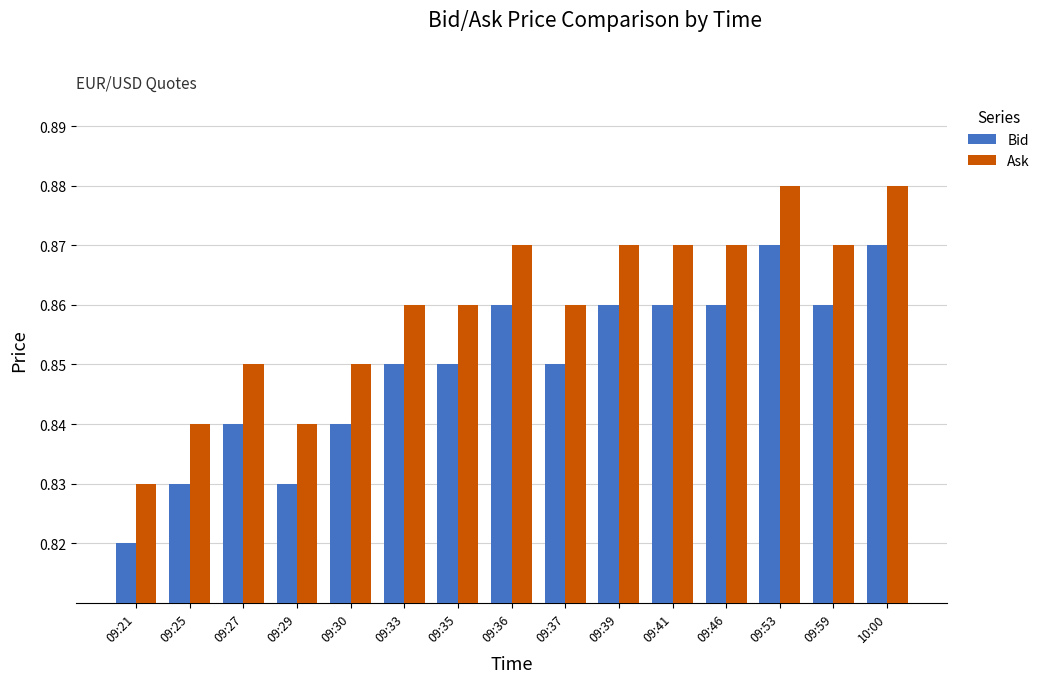

At which label does Bid reach its minimum?

09:21